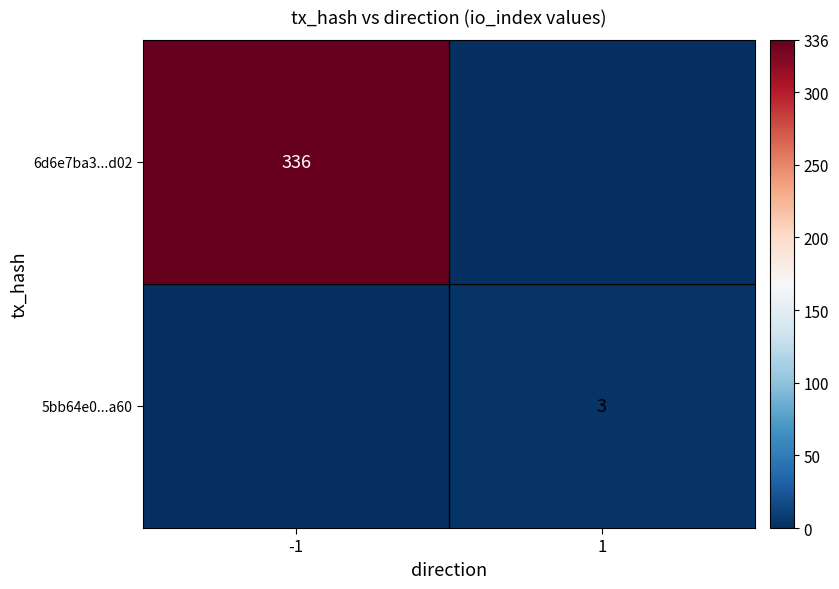

At which category is the sum across all series the highest?

-1